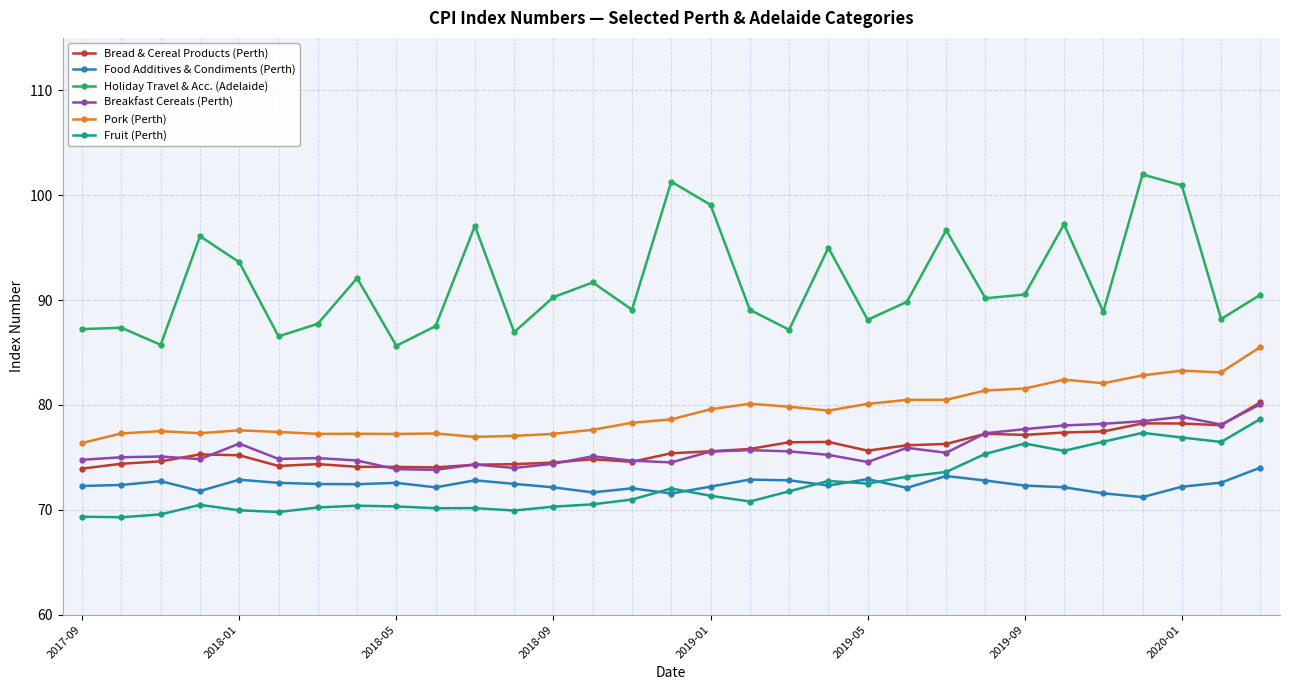

Which series has the widest spread of values?

Holiday Travel & Acc. (Adelaide)